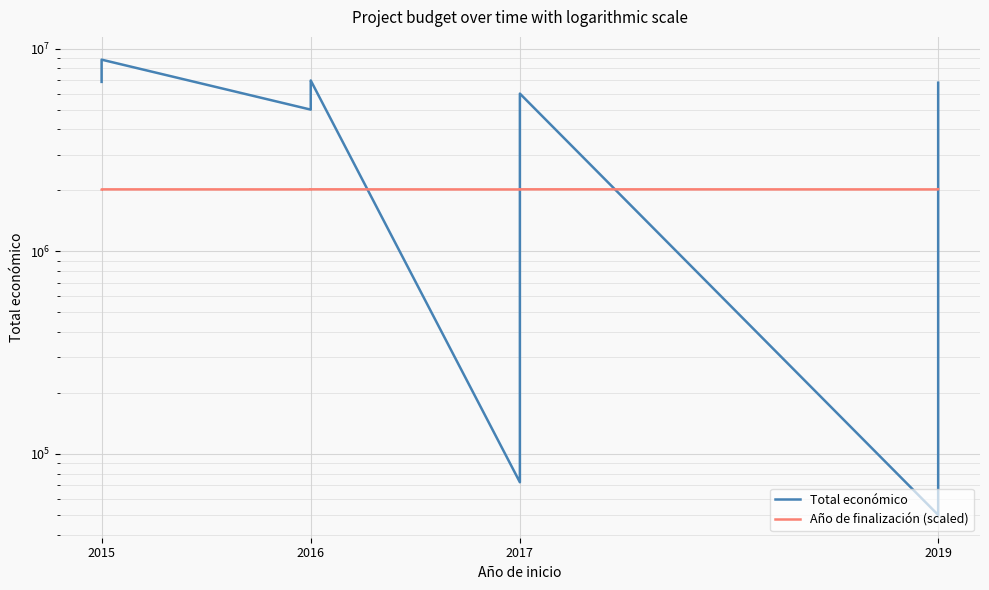

Rank the series by their average value, from highest to lowest.

Total económico, Año de finalización (scaled)